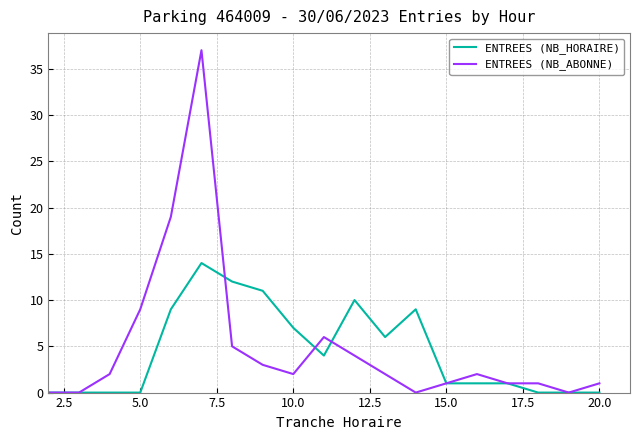

Which series has the widest spread of values?

ENTREES (NB_ABONNE)